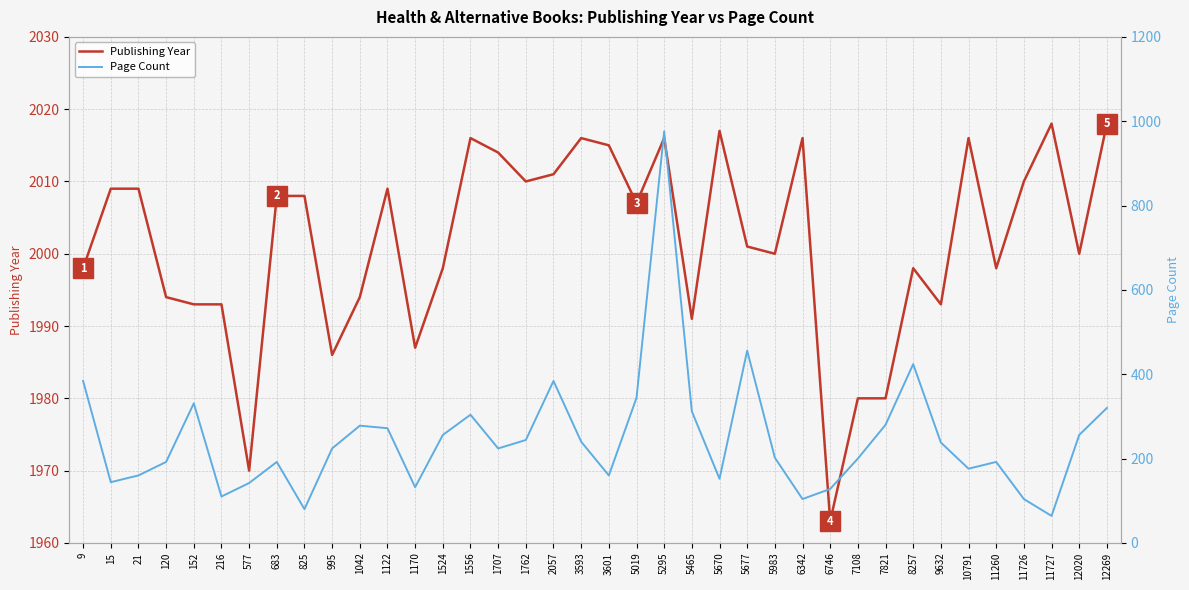

Where is the first local minimum for Publishing Year?

577